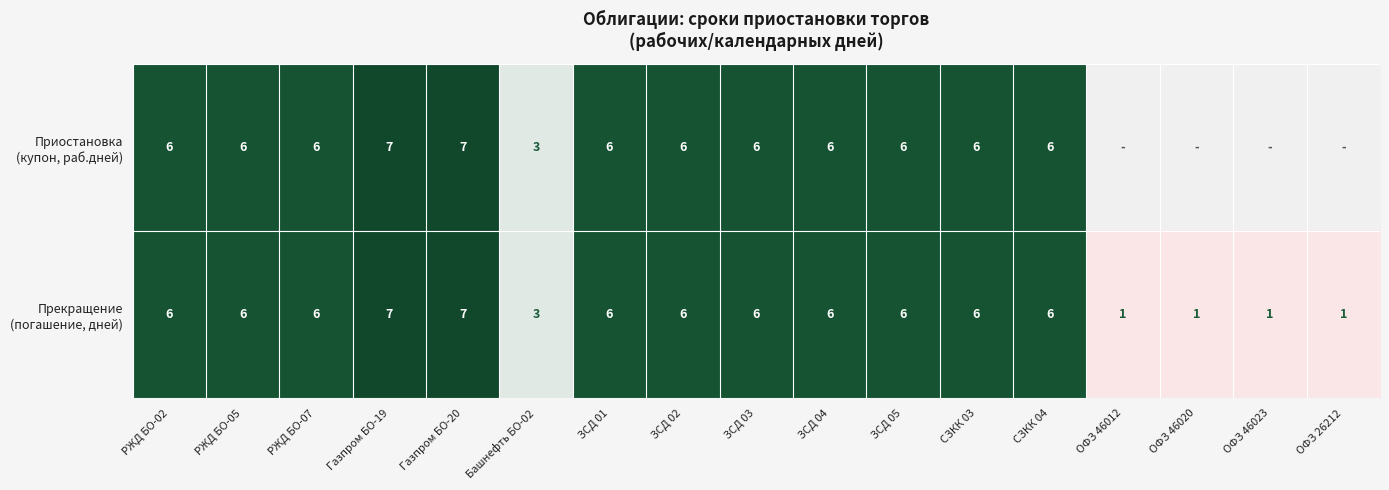

What is the total value across all series at Башнефть БО-02?

6